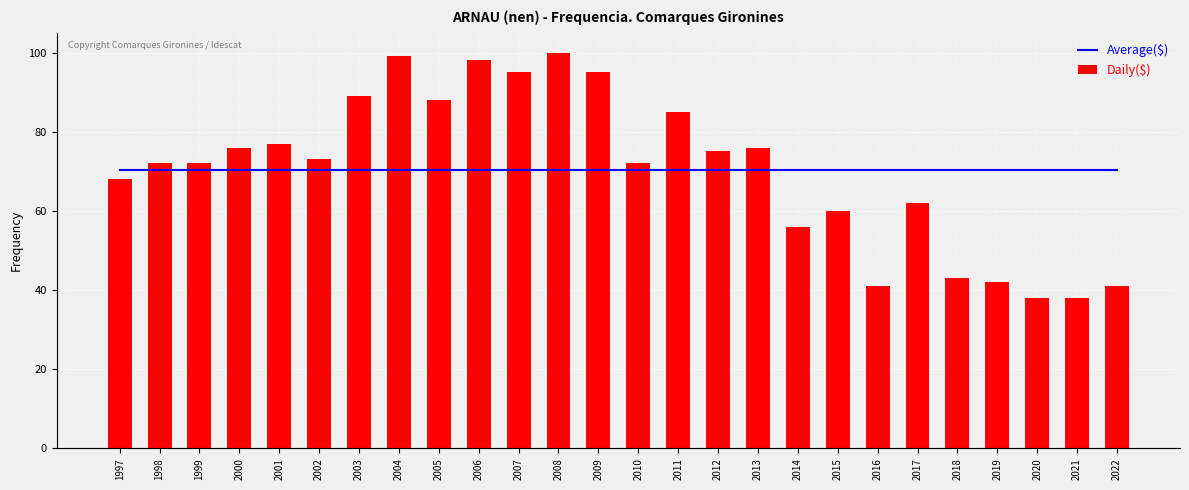

Rank the series by their maximum value, from highest to lowest.

Daily($), Average($)